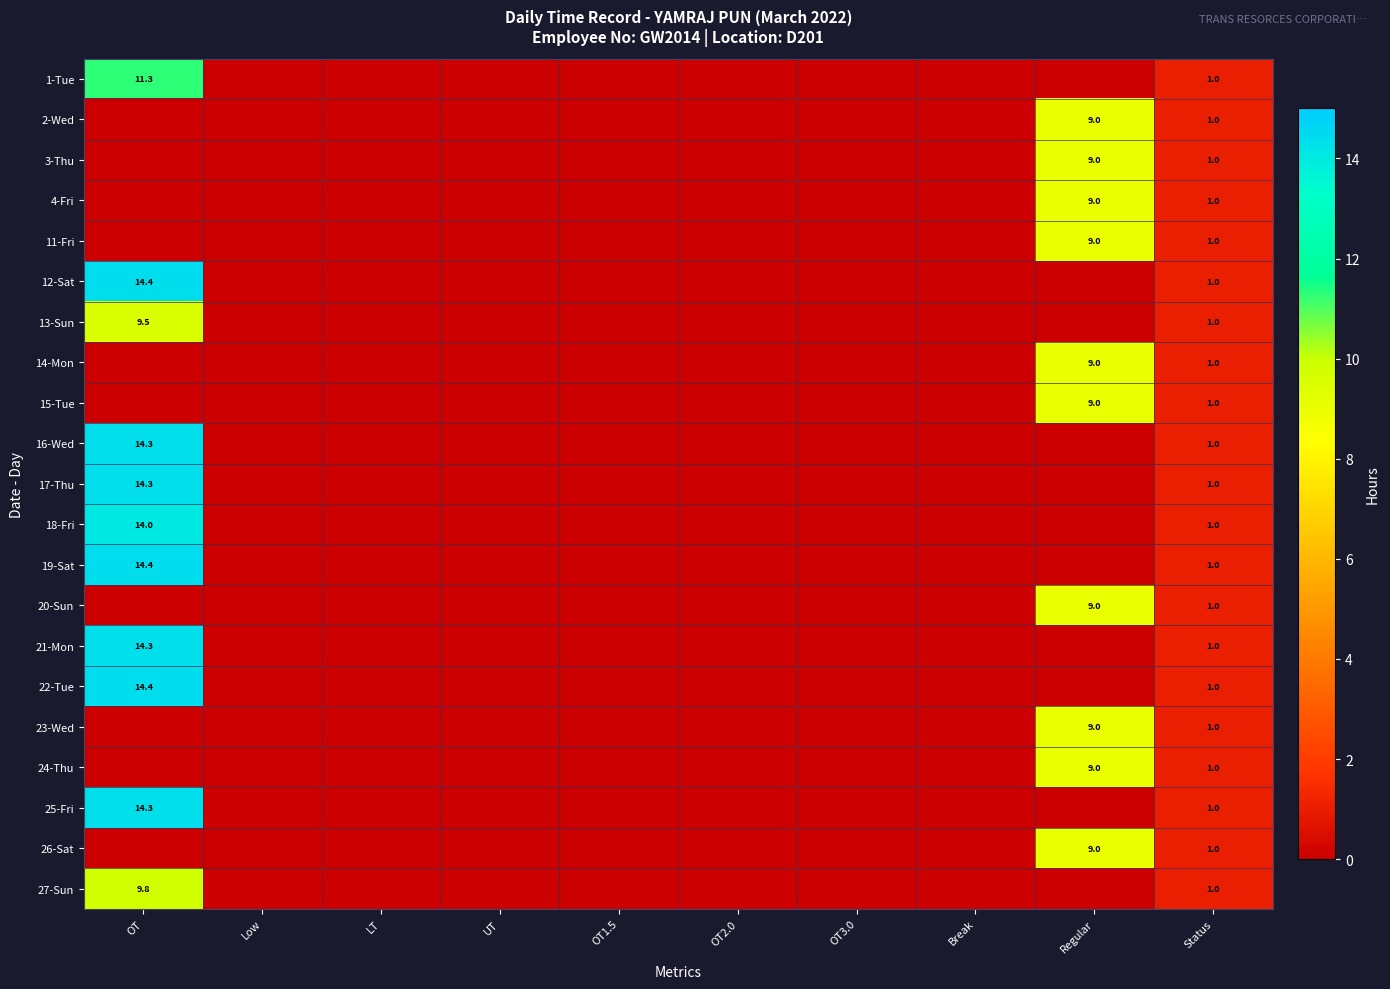

What is the spread (max minus min) of values at Regular?

9.0